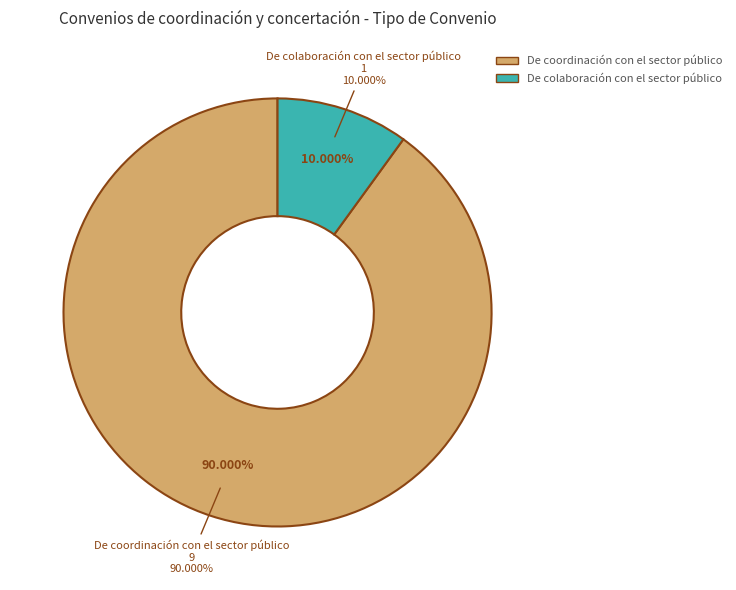

Between De colaboración con el sector público and De coordinación con el sector público, which is larger?

De coordinación con el sector público